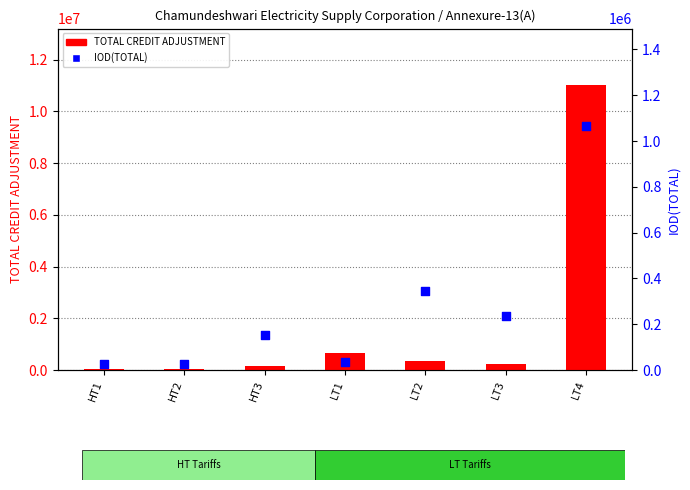

At which category is the sum across all series the highest?

LT4